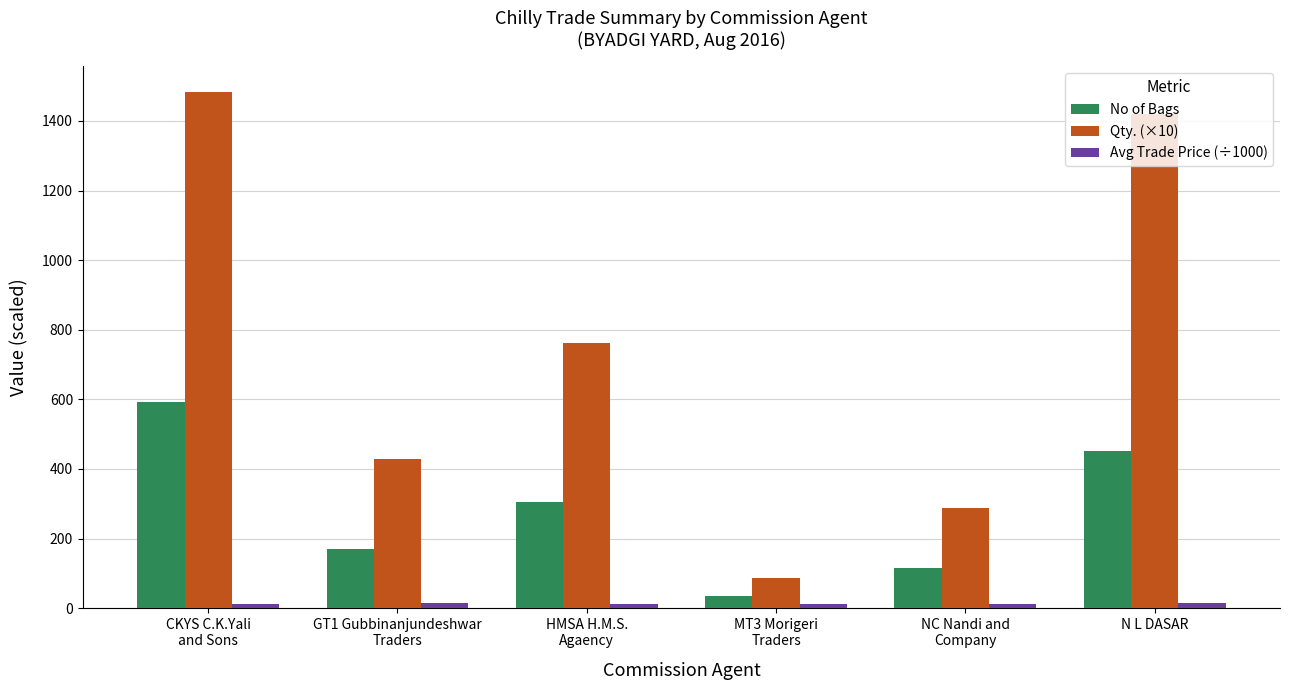

Which series has the widest spread of values?

Qty. (×10)